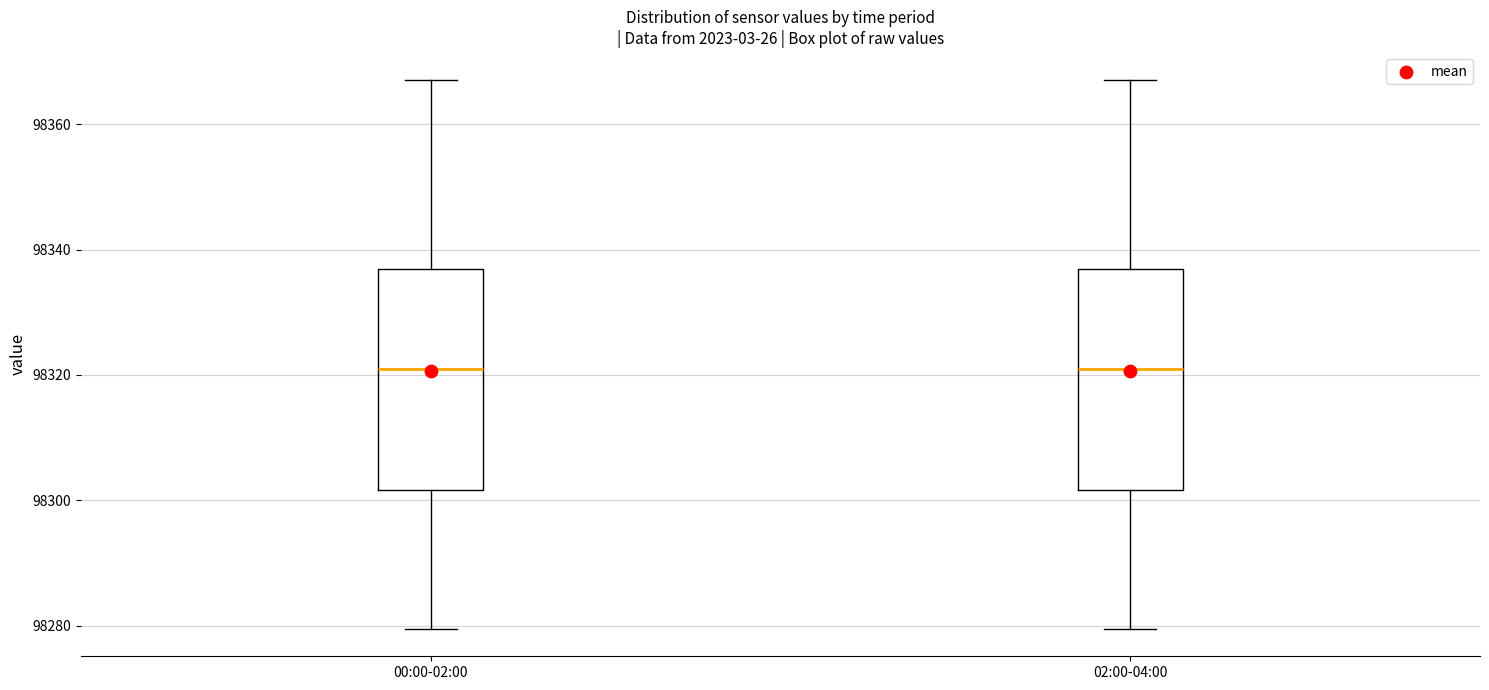

Reading left to right, transcribe this box plot: for each box, give where its median line is, the range the box spans, and where its two whiskers end, as read against the y-axis. The values are not printed on the chart, so give them approximately, as read against the axis.

00:00-02:00: median 98320, box 98302 to 98336, whiskers 98280 to 98368
02:00-04:00: median 98320, box 98302 to 98336, whiskers 98280 to 98368